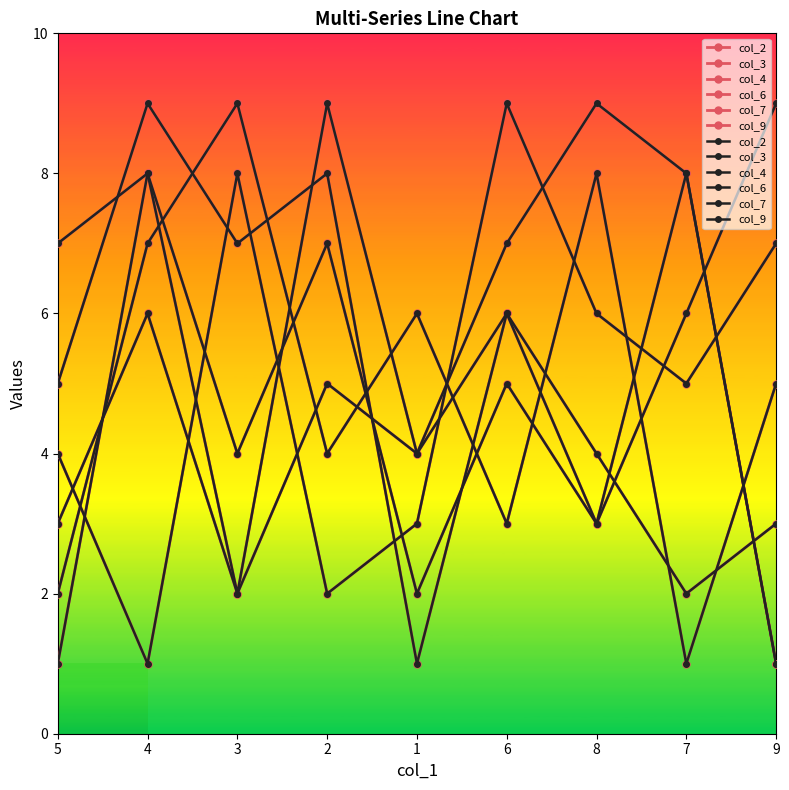

Which label corresponds to the largest value in the chart?

4